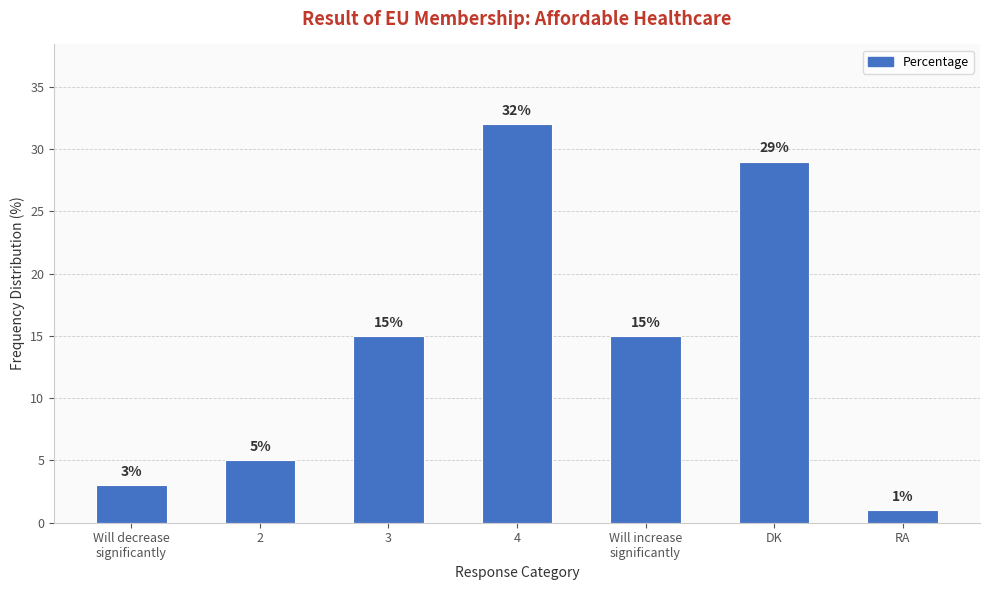

What is the value of the 4th bar from the left?

32